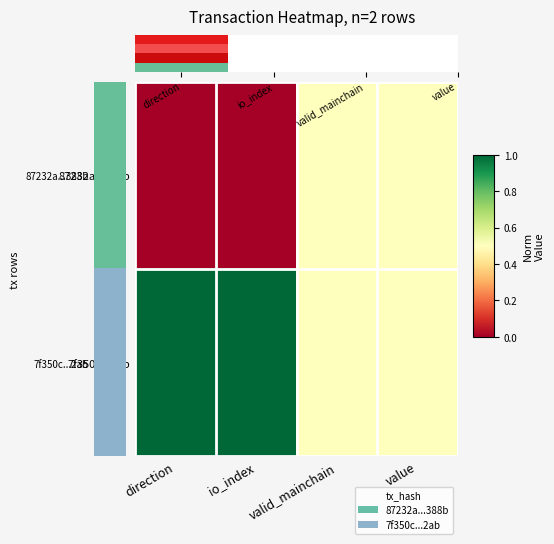

Reading left to right, what are all the values shown in this chart?

87232a...388b: direction=0.0	io_index=0.0	valid_mainchain=0.5	value=0.5
7f350c...2ab: direction=1.0	io_index=1.0	valid_mainchain=0.5	value=0.5